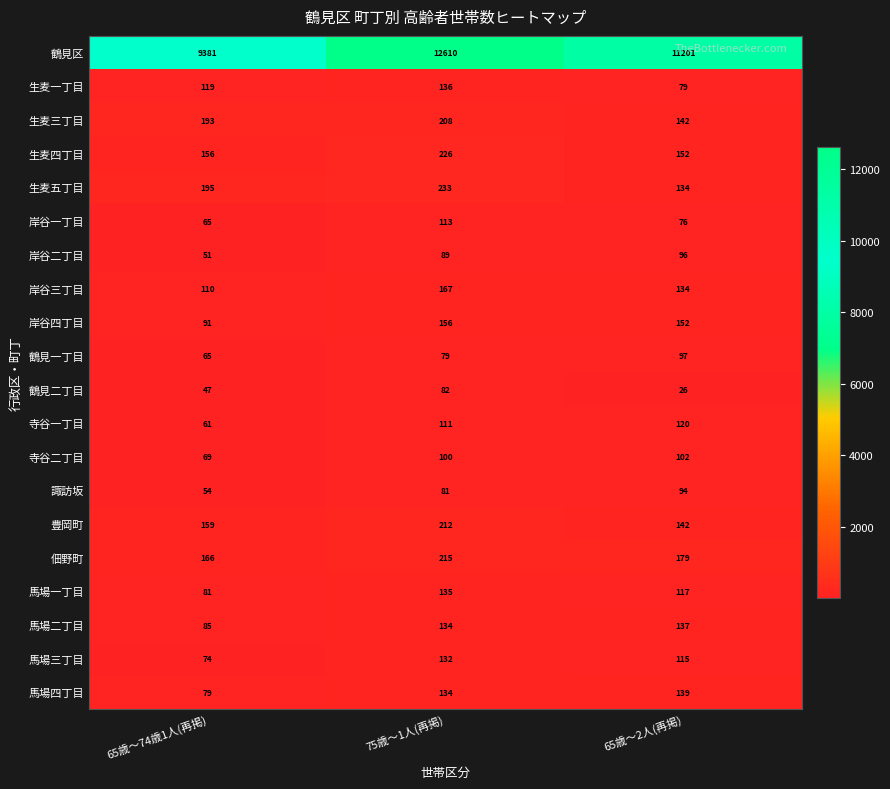

Is it true that 佃野町 equals 179 at 65歳～2人(再掲)?

True